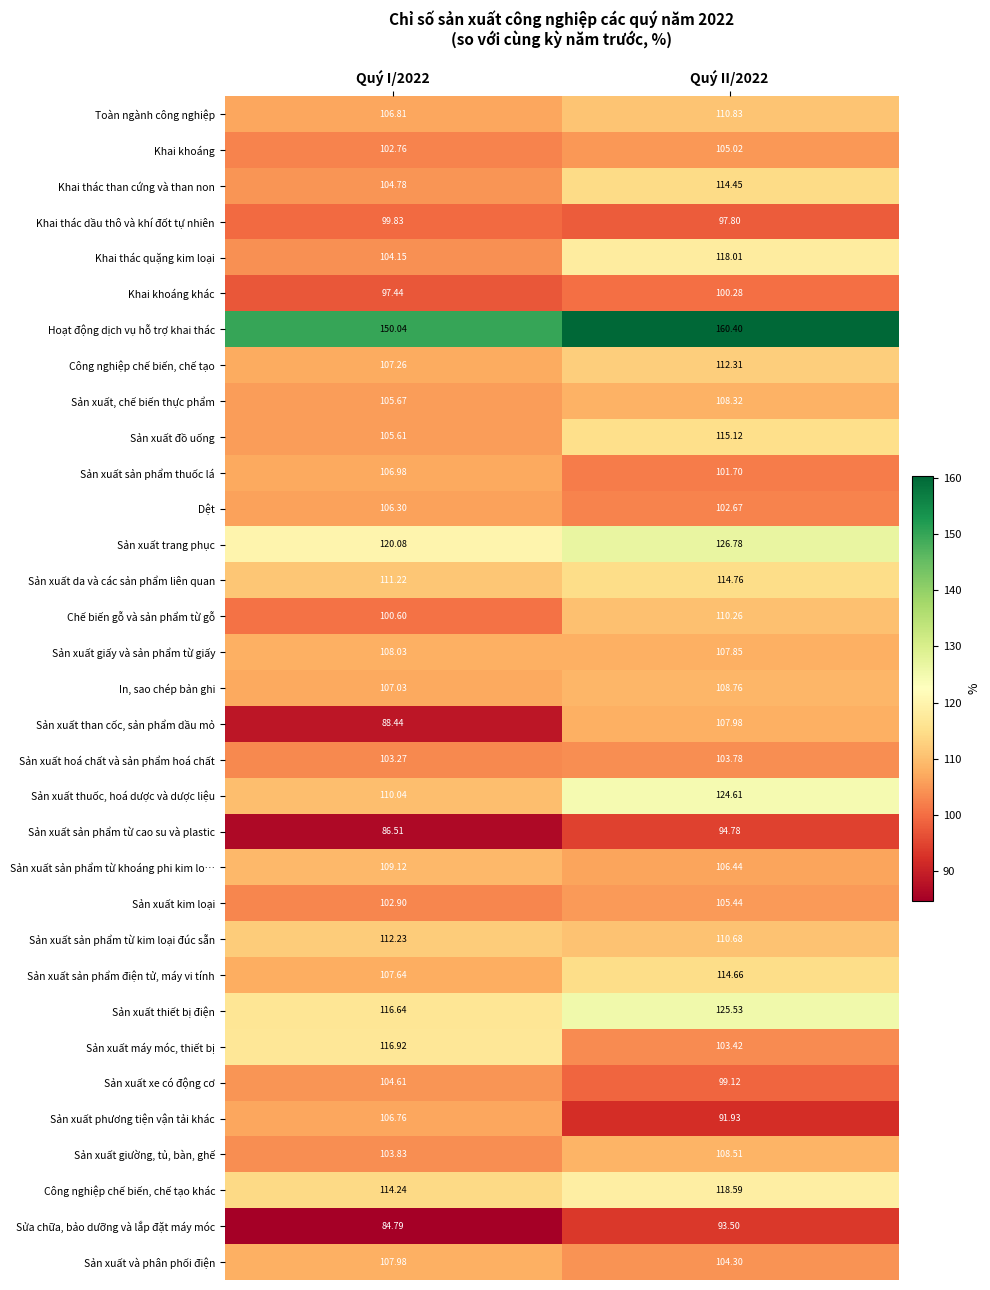

At Quý I/2022, list the series in order from largest to smallest.

Hoạt động dịch vụ hỗ trợ khai thác, Sản xuất trang phục, Sản xuất máy móc, thiết bị, Sản xuất thiết bị điện, Công nghiệp chế biến, chế tạo khác, Sản xuất sản phẩm từ kim loại đúc sẵn, Sản xuất da và các sản phẩm liên quan, Sản xuất thuốc, hoá dược và dược liệu, Sản xuất sản phẩm từ khoáng phi kim lo…, Sản xuất giấy và sản phẩm từ giấy, Sản xuất và phân phối điện, Sản xuất sản phẩm điện tử, máy vi tính, Công nghiệp chế biến, chế tạo, In, sao chép bản ghi, Sản xuất sản phẩm thuốc lá, Toàn ngành công nghiệp, Sản xuất phương tiện vận tải khác, Dệt, Sản xuất, chế biến thực phẩm, Sản xuất đồ uống, Khai thác than cứng và than non, Sản xuất xe có động cơ, Khai thác quặng kim loại, Sản xuất giường, tủ, bàn, ghế, Sản xuất hoá chất và sản phẩm hoá chất, Sản xuất kim loại, Khai khoáng, Chế biến gỗ và sản phẩm từ gỗ, Khai thác dầu thô và khí đốt tự nhiên, Khai khoáng khác, Sản xuất than cốc, sản phẩm dầu mỏ, Sản xuất sản phẩm từ cao su và plastic, Sửa chữa, bảo dưỡng và lắp đặt máy móc